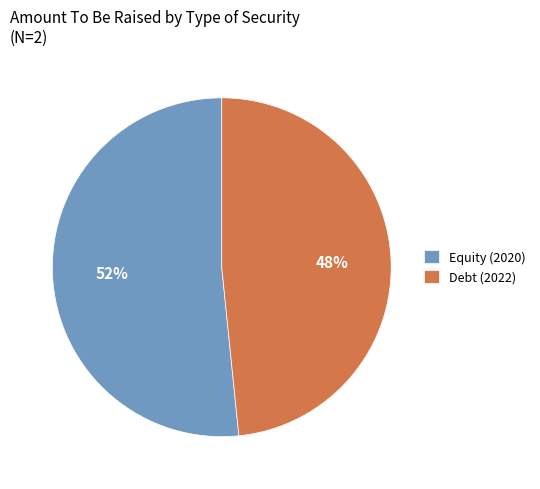

To the nearest percent, what is the combined percentage of Equity (2020) and Debt (2022)?

100%